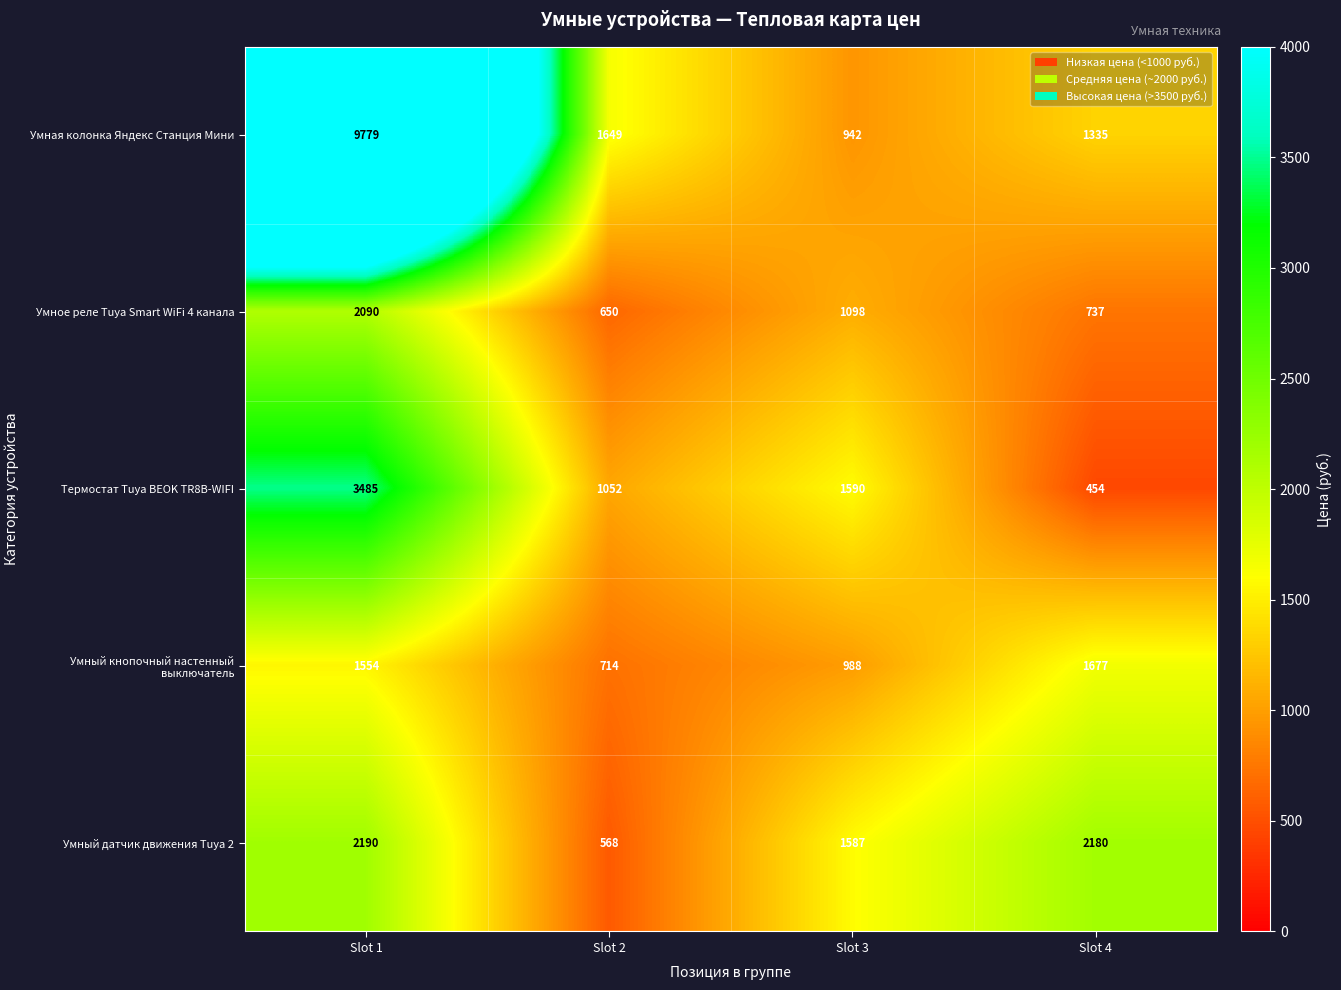

How many data points in Умное реле Tuya Smart WiFi 4 канала are less than 1098?

2